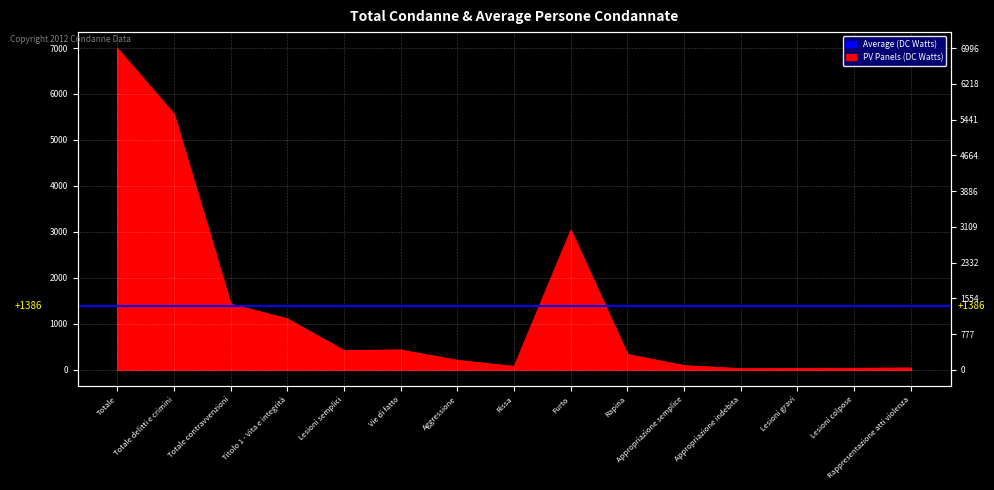

List the labels in order of value, smallest first.

Appropriazione indebita, Lesioni gravi, Lesioni colpose, Rappresentazione atti violenza, Rissa, Appropriazione semplice, Aggressione, Rapina, Lesioni semplici, Vie di fatto, Titolo 1 - Vita e integrità, Totale contravvenzioni, Furto, Totale delitti e crimini, Totale